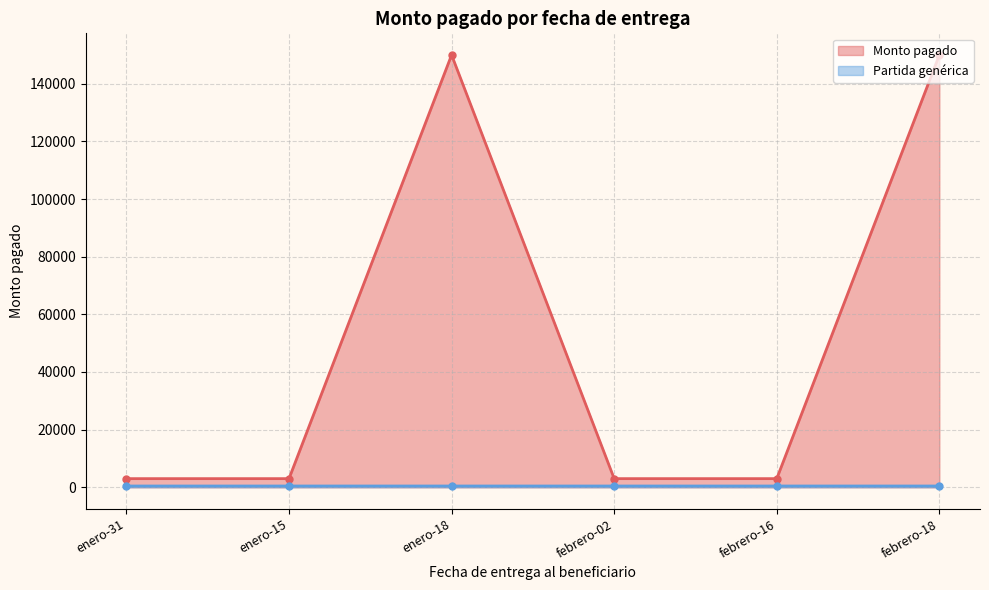

How many interior local peaks does the Monto pagado series have?

1